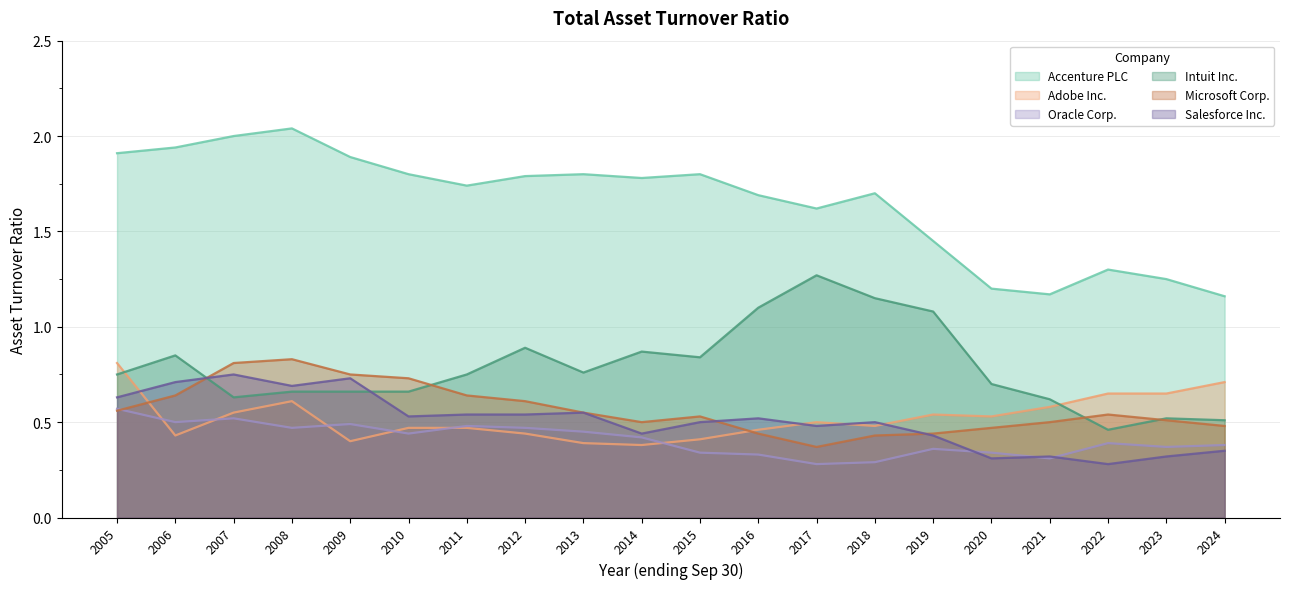

Reading right to left, list all the values displayed in this chart.

Accenture PLC: 1.2	1.2	1.3	1.2	1.2	1.4	1.7	1.6	1.7	1.8	1.8	1.8	1.8	1.7	1.8	1.9	2.0	2.0	1.9	1.9
Adobe Inc.: 0.7	0.7	0.7	0.6	0.5	0.5	0.5	0.5	0.5	0.4	0.4	0.4	0.4	0.5	0.5	0.4	0.6	0.6	0.4	0.8
Oracle Corp.: 0.4	0.4	0.4	0.3	0.3	0.4	0.3	0.3	0.3	0.3	0.4	0.5	0.5	0.5	0.4	0.5	0.5	0.5	0.5	0.6
Intuit Inc.: 0.5	0.5	0.5	0.6	0.7	1.1	1.1	1.3	1.1	0.8	0.9	0.8	0.9	0.8	0.7	0.7	0.7	0.6	0.8	0.8
Microsoft Corp.: 0.5	0.5	0.5	0.5	0.5	0.4	0.4	0.4	0.4	0.5	0.5	0.6	0.6	0.6	0.7	0.8	0.8	0.8	0.6	0.6
Salesforce Inc.: 0.3	0.3	0.3	0.3	0.3	0.4	0.5	0.5	0.5	0.5	0.4	0.6	0.5	0.5	0.5	0.7	0.7	0.8	0.7	0.6